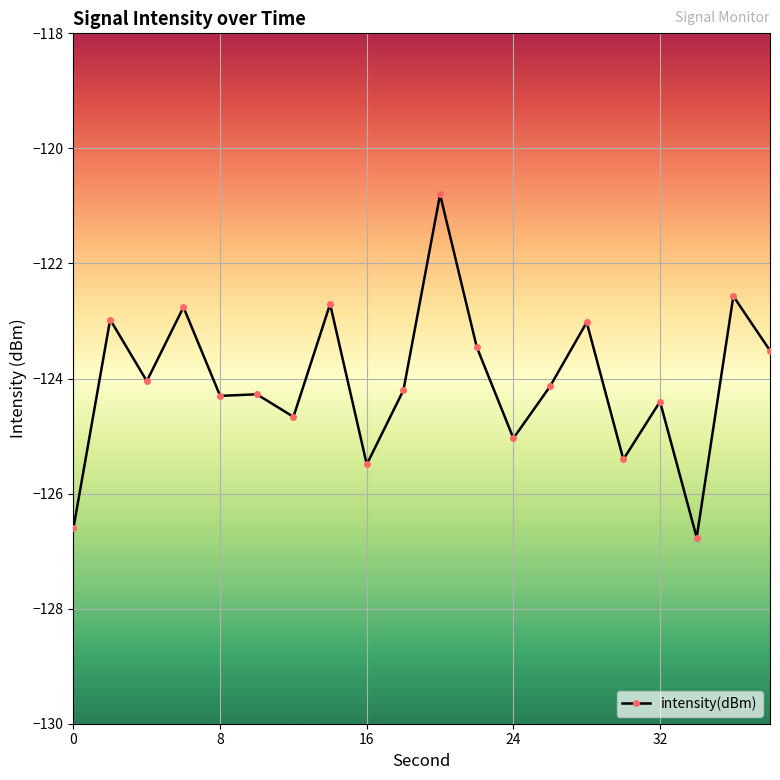

What is the value of the 12th point from the left?

-123.5